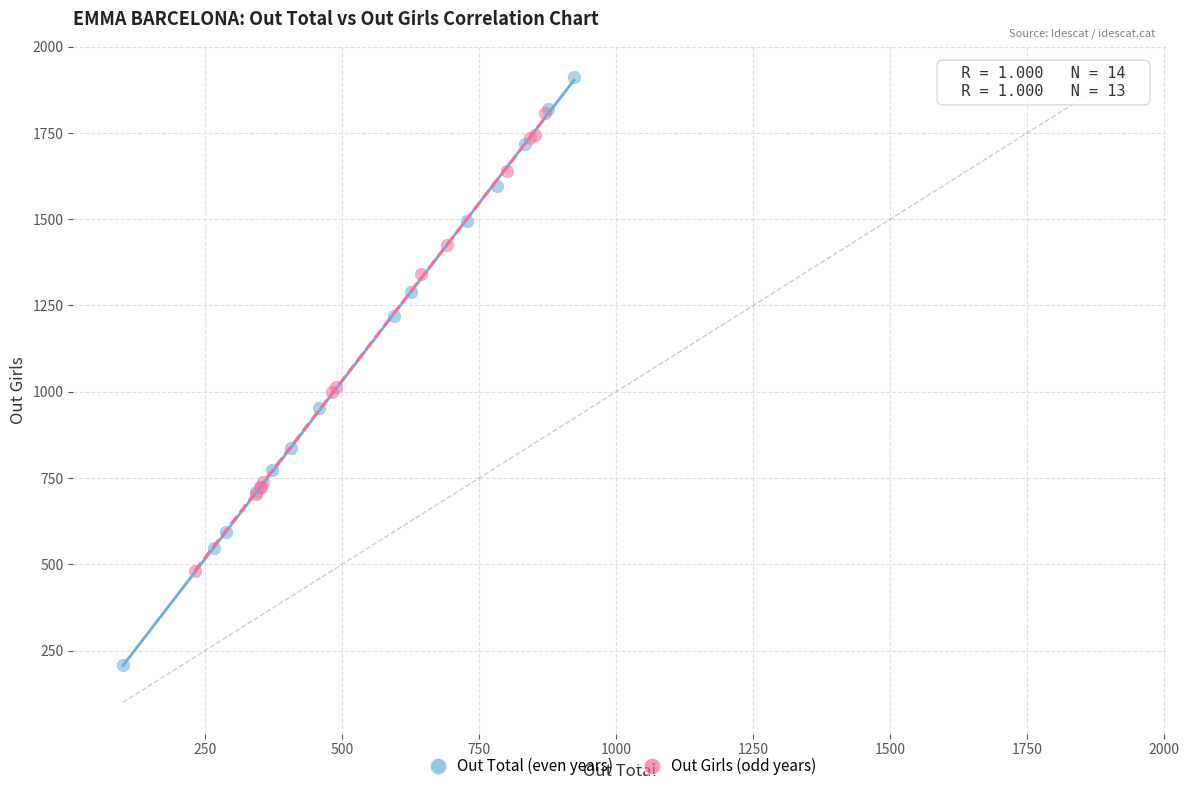

Which series has the largest Y range (max minus min)?

Out Total (even years)